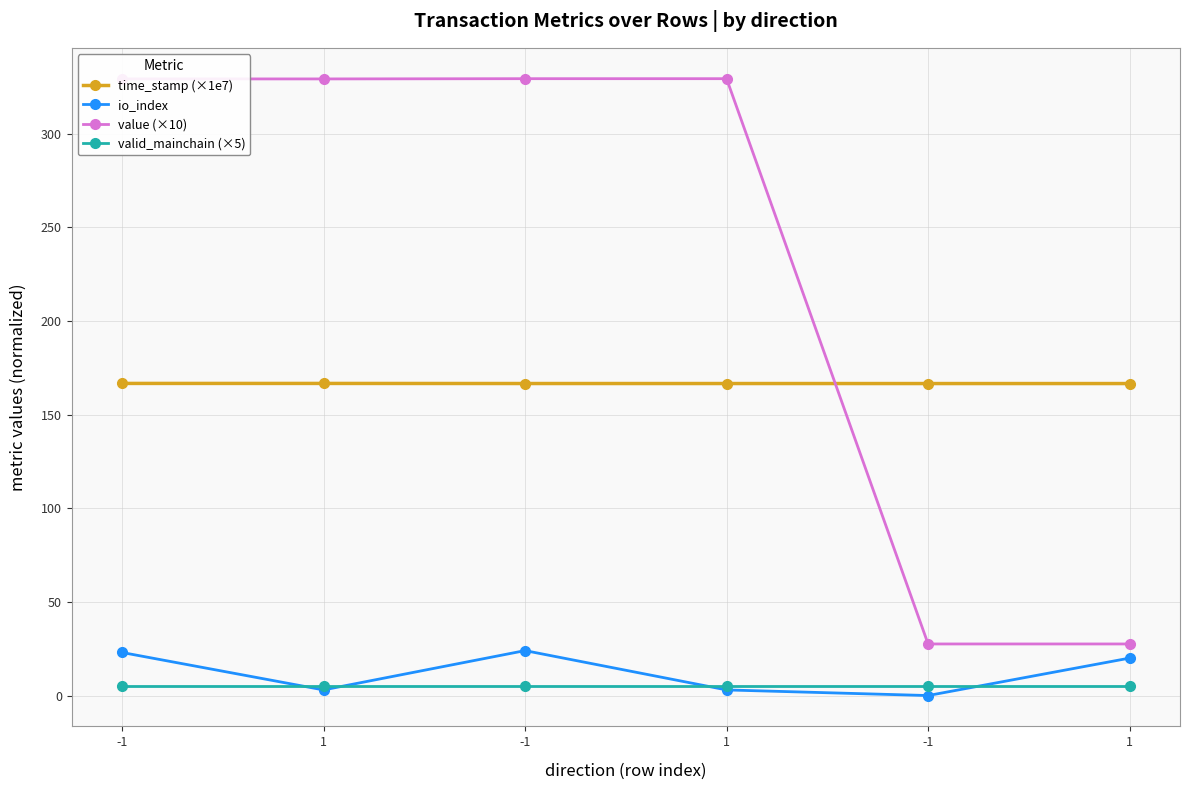

Count the number of data series in this chart.

4